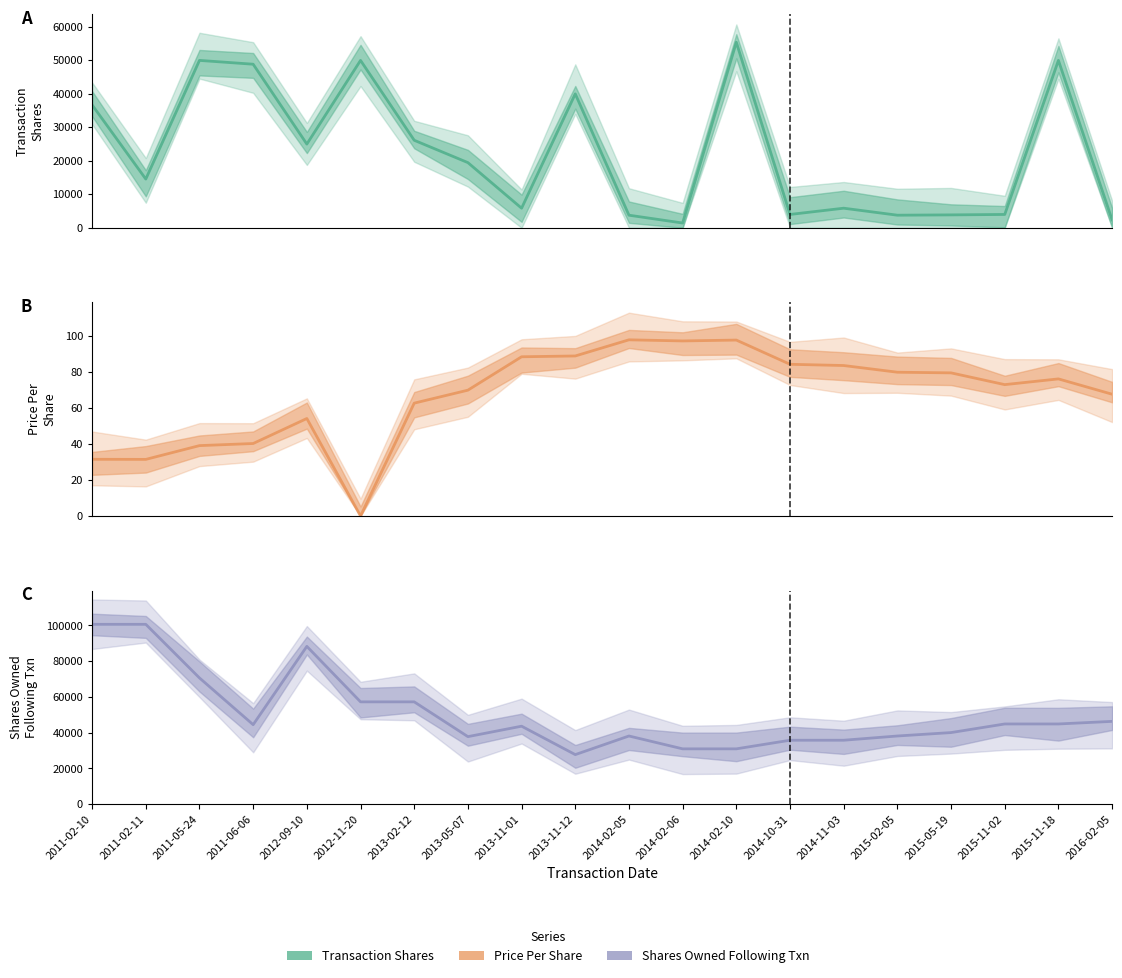

How many values in the transactionShares series exceed 19463?

9